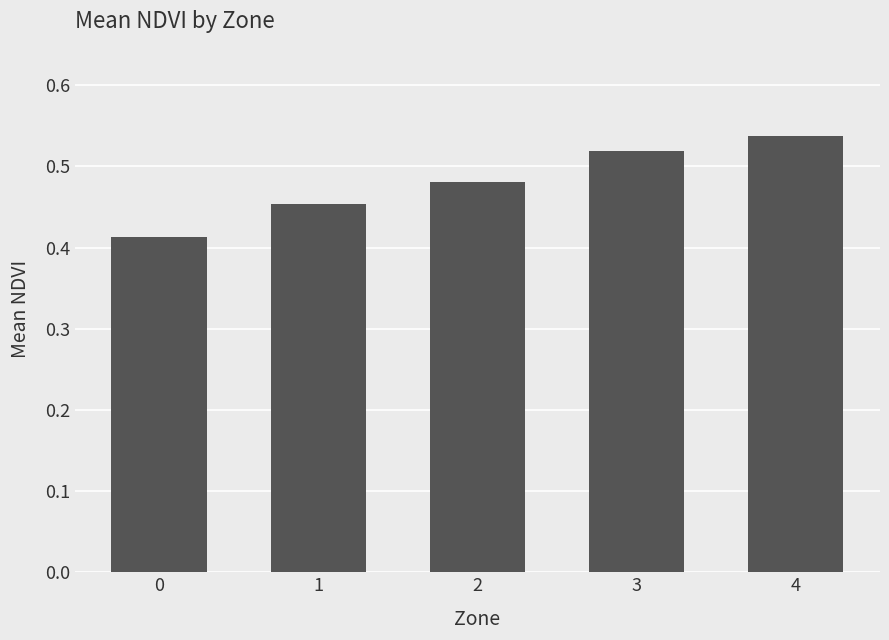

Rank the categories by value from lowest to highest.

0, 1, 2, 3, 4